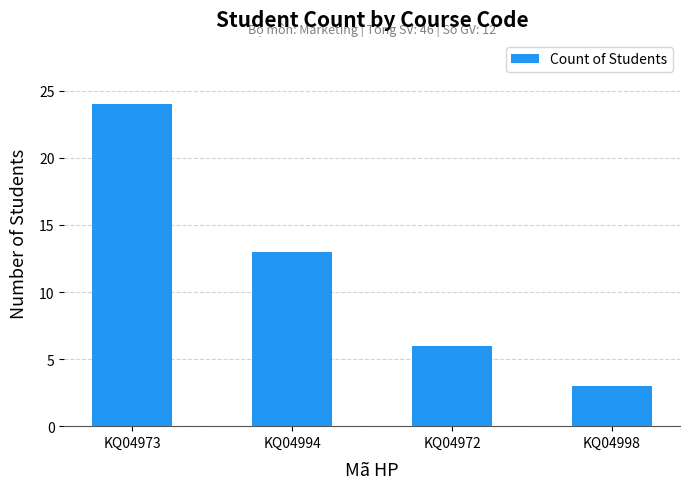

What is the sum of the values at KQ04973 and KQ04972?

30